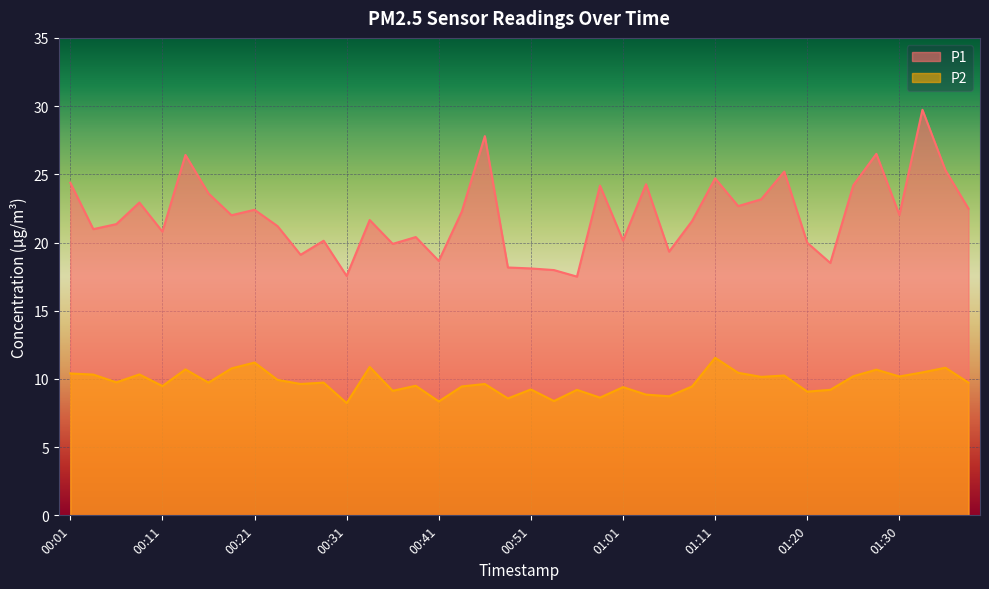

The value of P1 at 01:23 is 18.5. True or false?

True